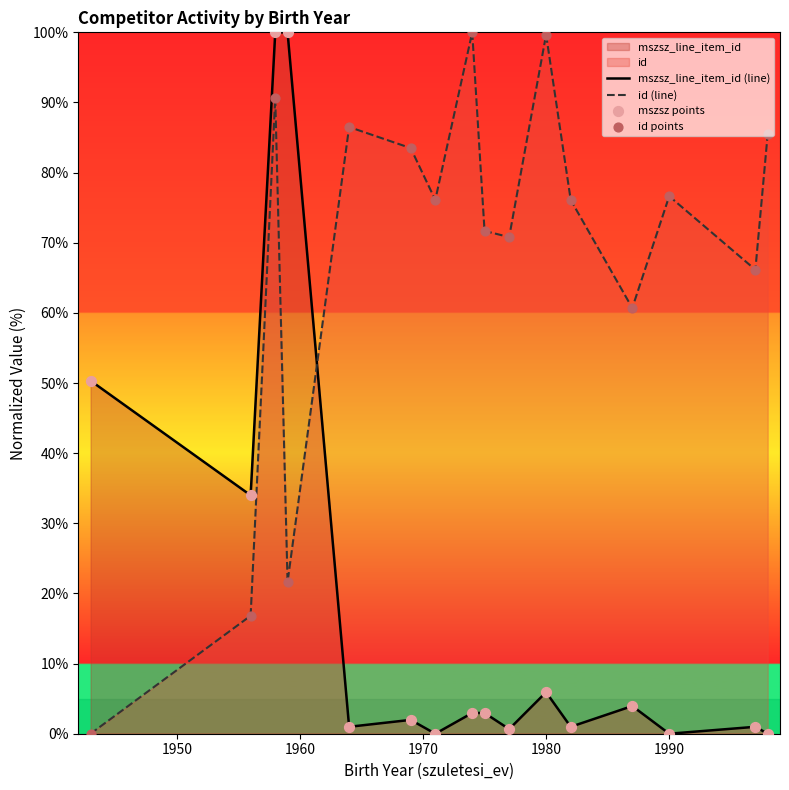

True or false: mszsz_line_item_id (line) has a value of 5.9 at 1980.

True